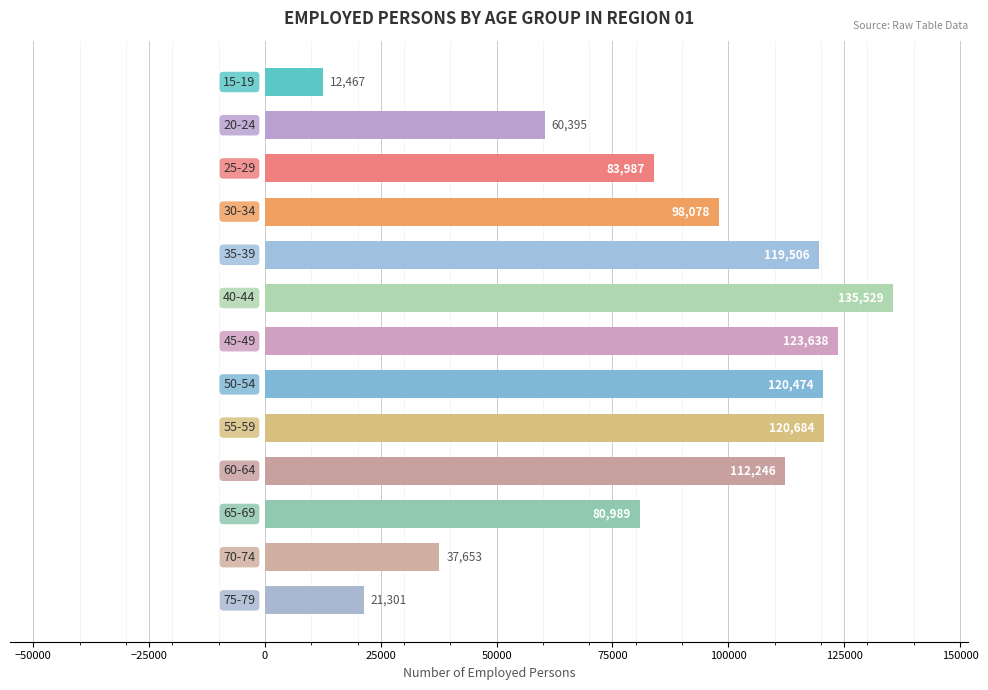

What is the sum of all values?

1126947